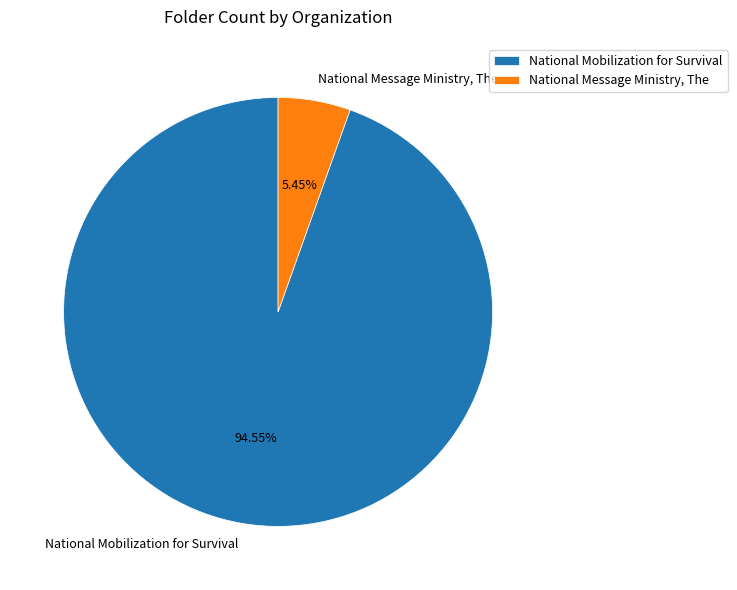

True or false: National Message Ministry, The accounts for 10% of the total.

False